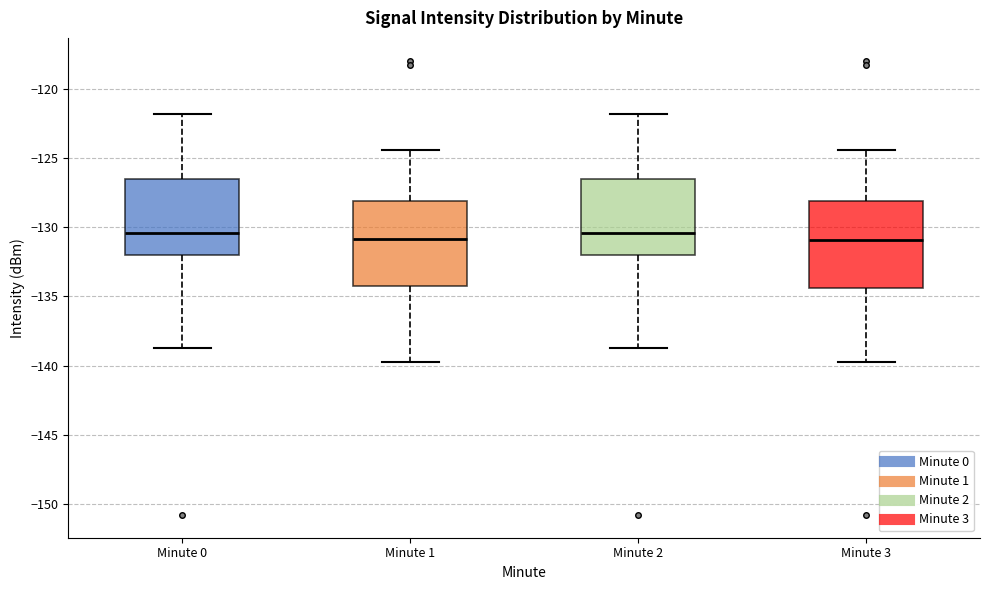

Reading left to right, read every box against the y-axis: the position of its median line, the range the box covers, and the ends of its whiskers. The values are not printed on the chart, so give them approximately, as read against the axis.

Minute 0: median -130.5, box -132.0 to -126.5, whiskers -138.5 to -122.0
Minute 1: median -131.0, box -134.5 to -128.0, whiskers -140.0 to -124.5
Minute 2: median -130.5, box -132.0 to -126.5, whiskers -138.5 to -122.0
Minute 3: median -131.0, box -134.5 to -128.0, whiskers -140.0 to -124.5